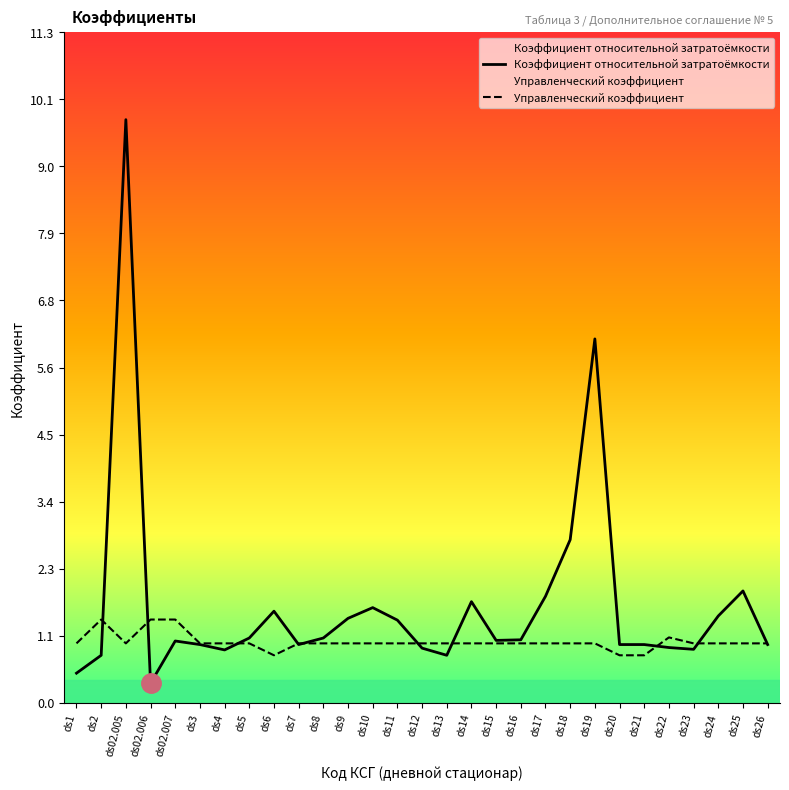

How many interior local peaks does the Управленческий коэффициент series have?

2